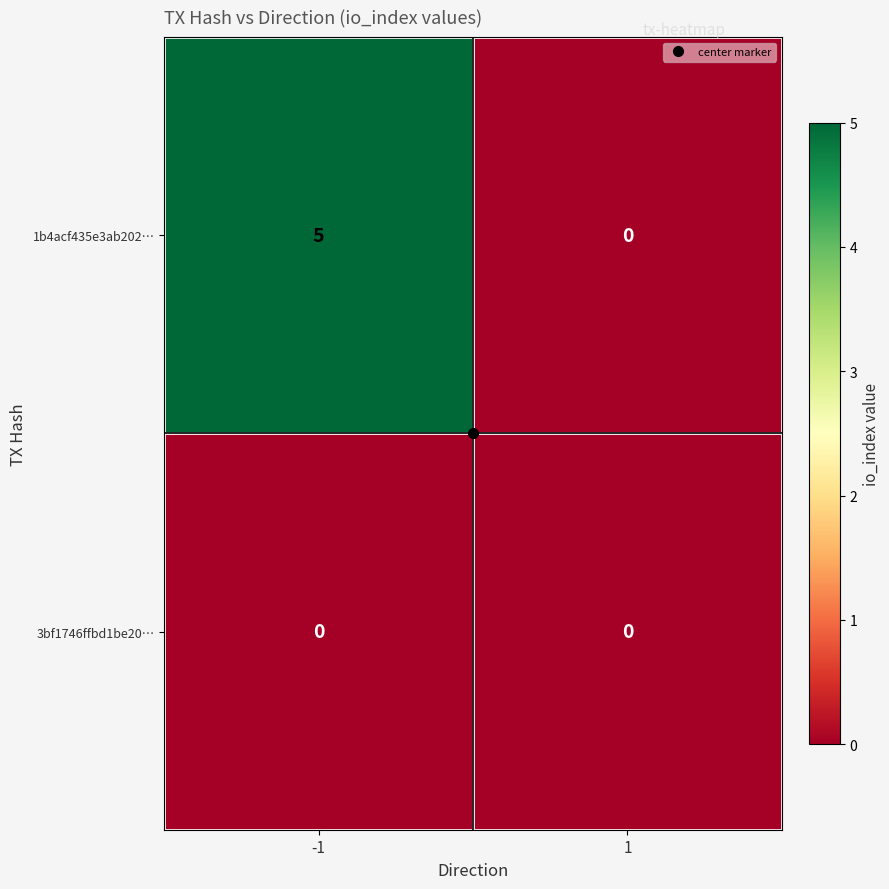

Which series has the largest total across all categories?

1b4acf435e3ab202…